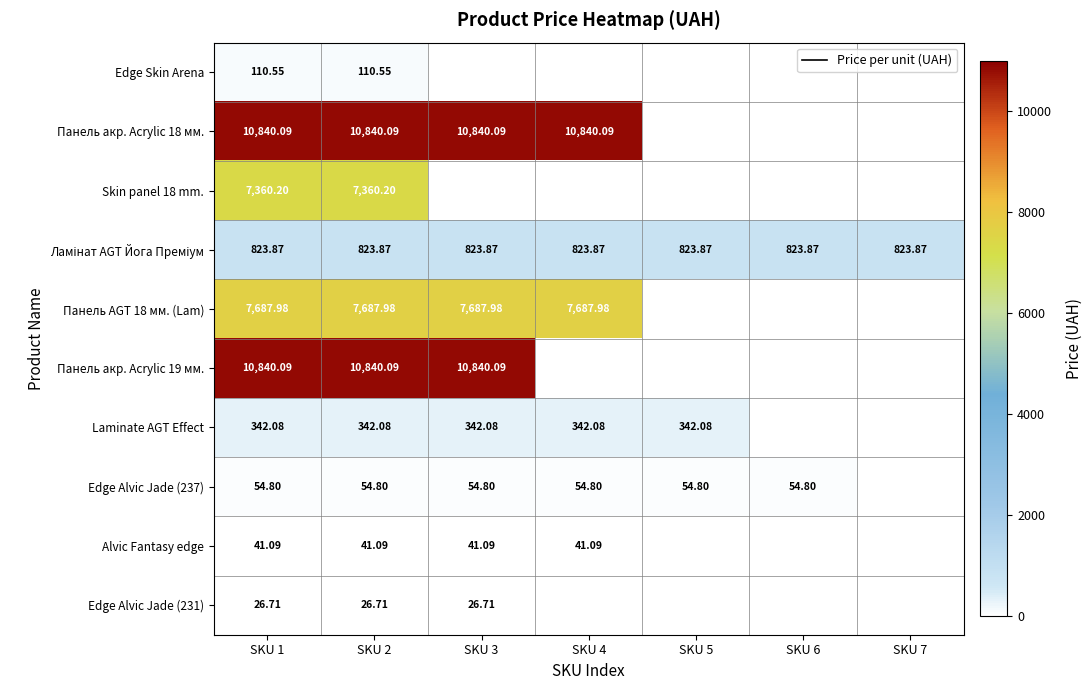

Which category has the highest value in the Панель акр. Acrylic 18 мм. series?

SKU 1